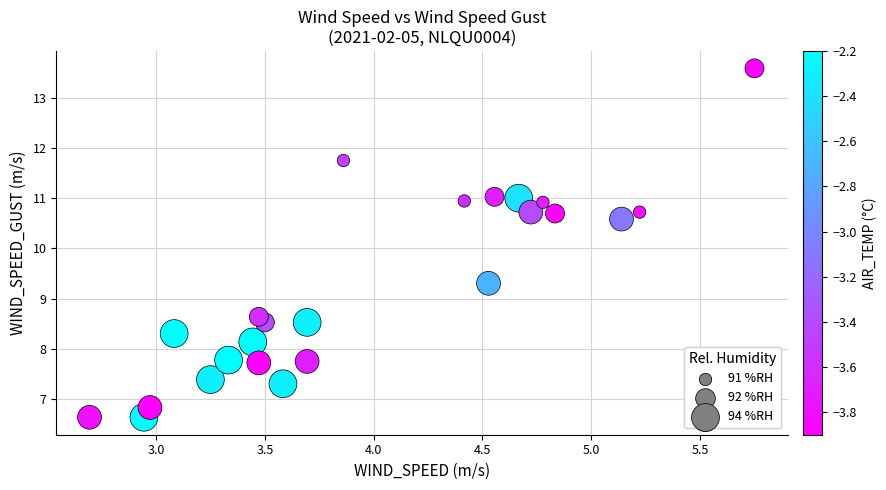

What is the range of Y values (max minus min)?

6.9